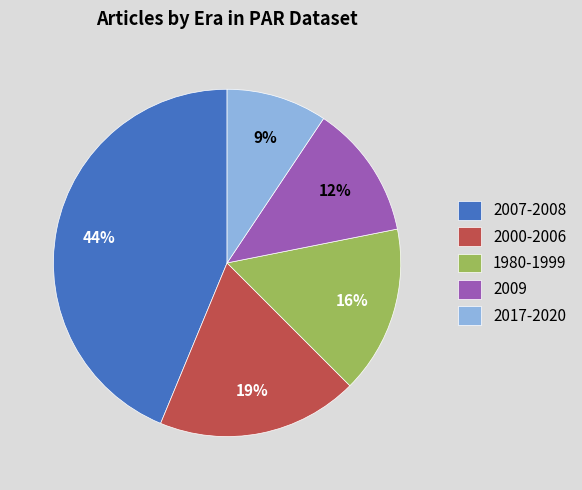

Do 2009 and 2007-2008 together represent more than half of the pie?

Yes